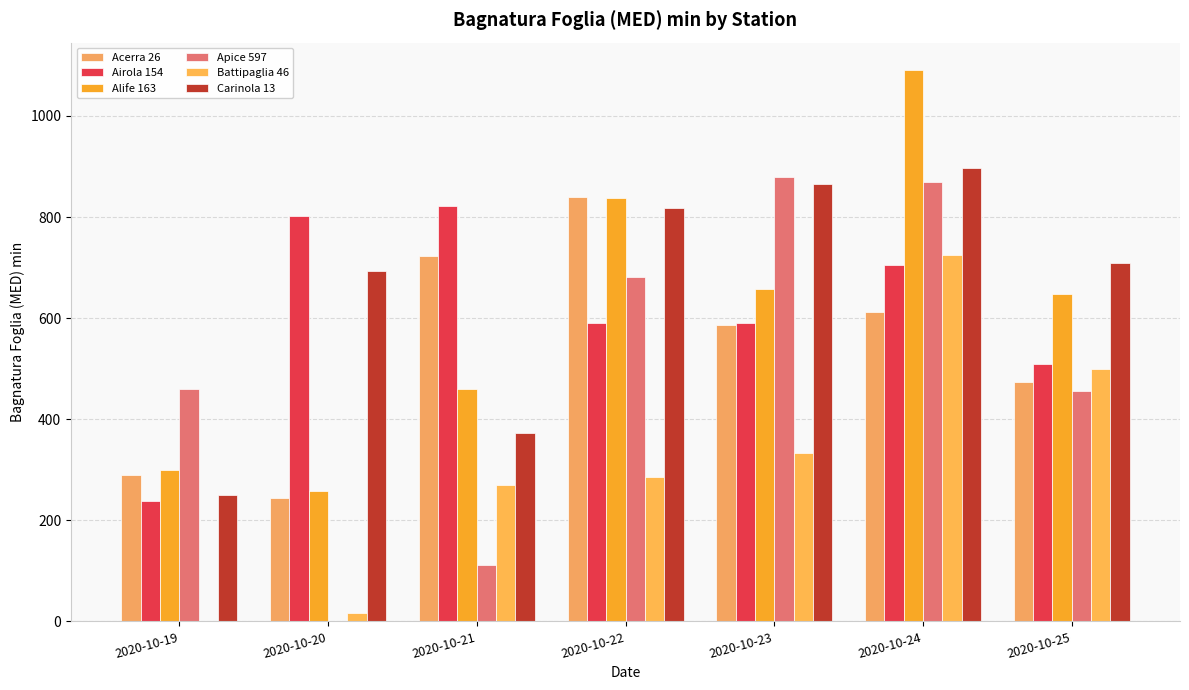

Count the number of data series in this chart.

6